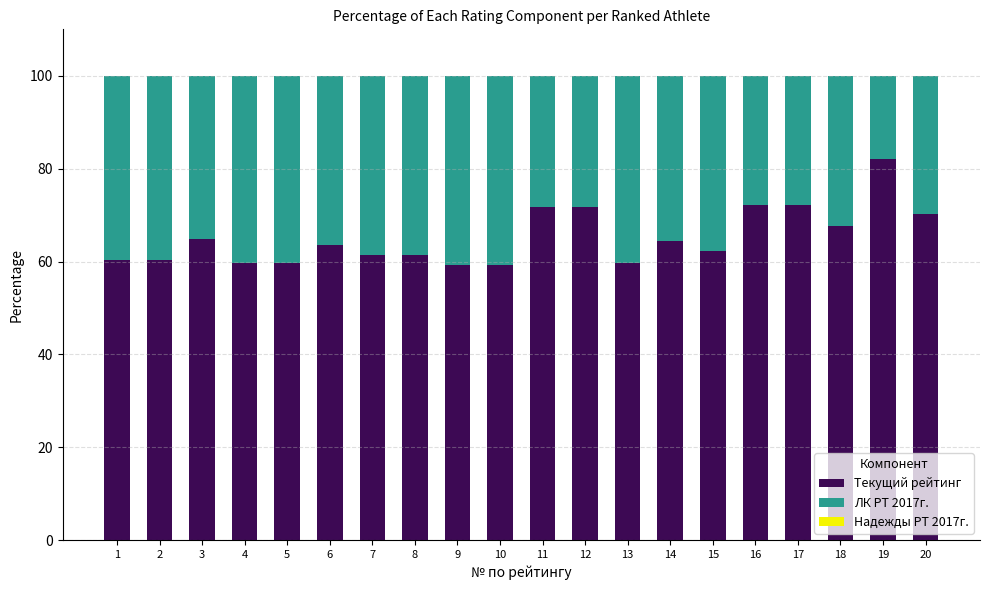

What is the highest value of the Текущий рейтинг series?

82.0